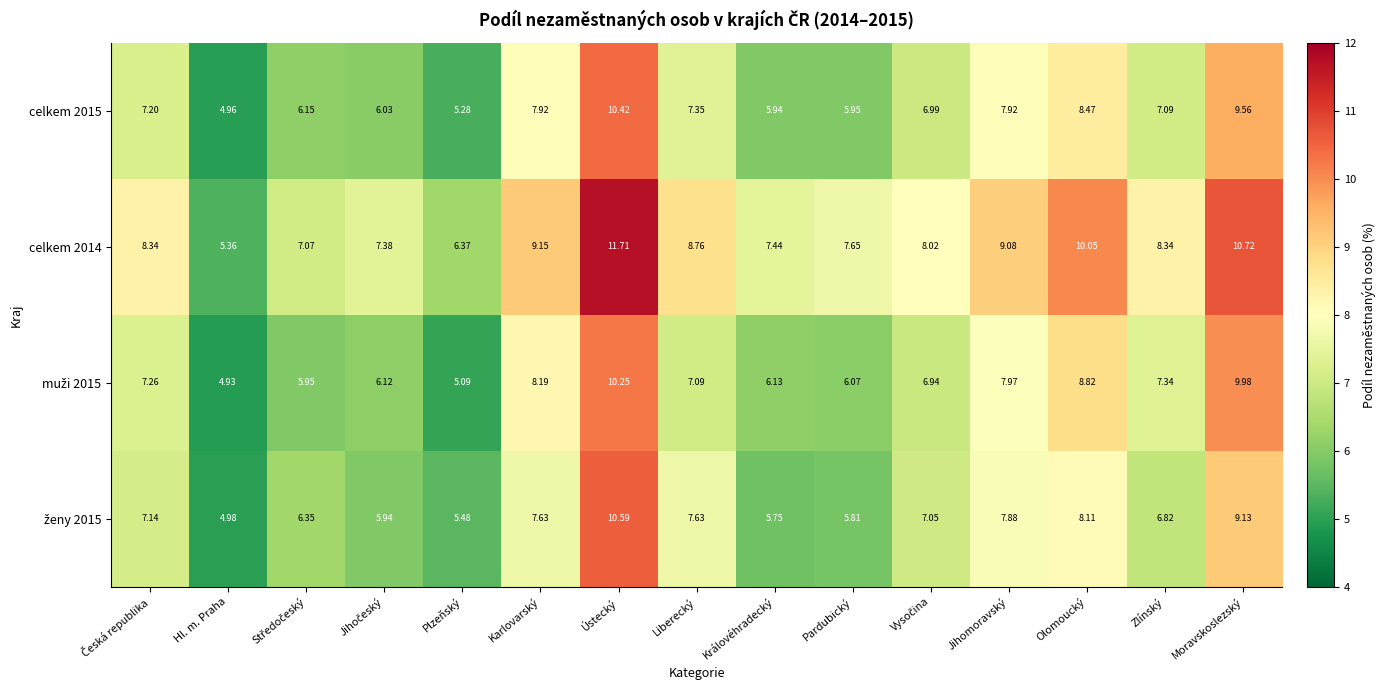

Which label corresponds to the largest value in the chart?

Ústecký